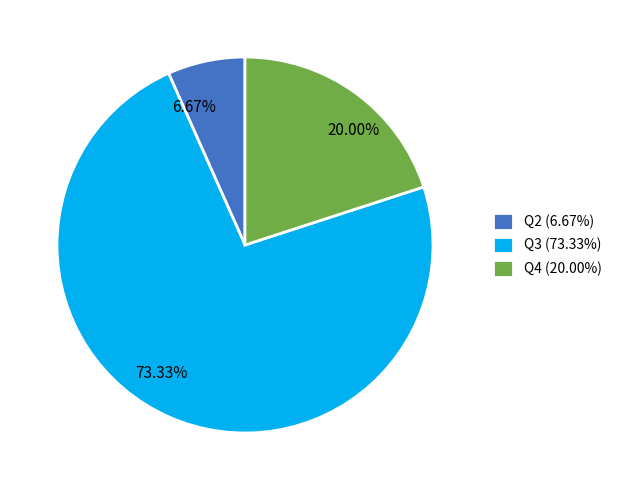

To the nearest percent, what is the combined percentage of Q4 and Q2?

27%